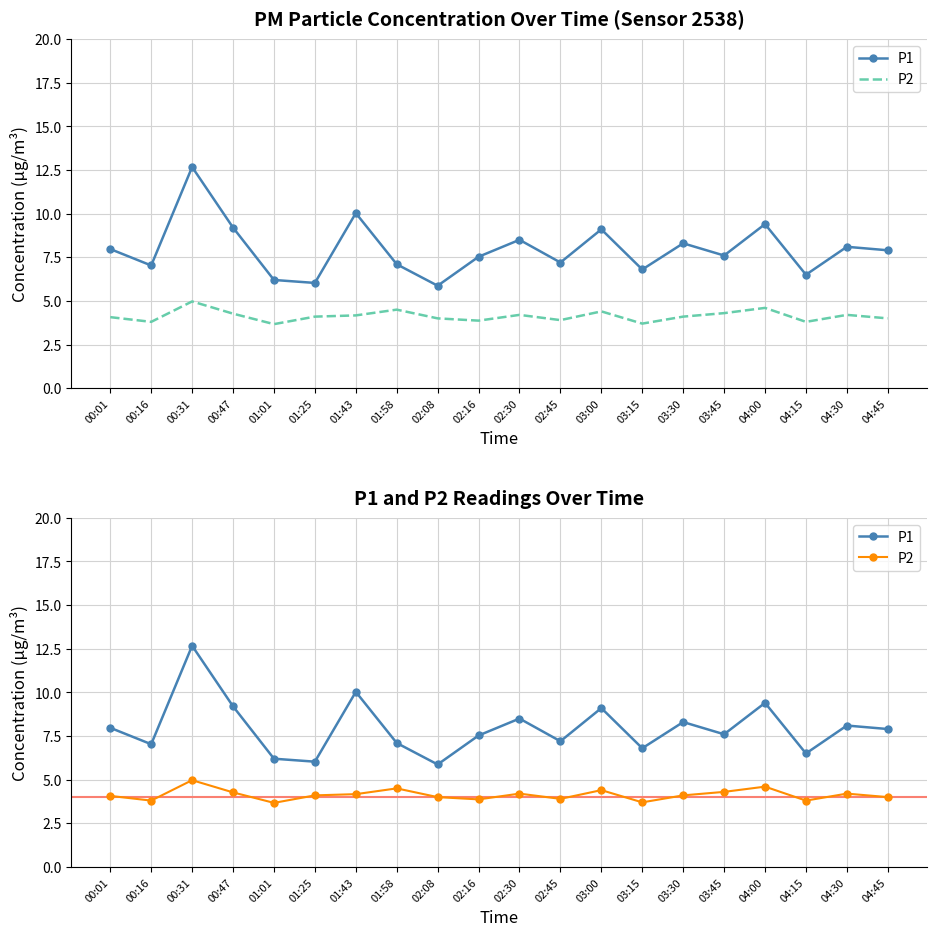

In P2, how many points are higher than both neighbors (excluding endpoints)?

6